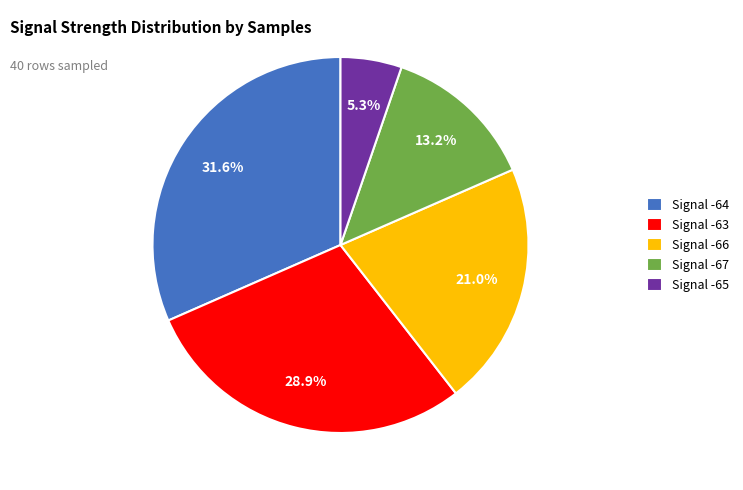

Is there a majority slice in this chart?

No